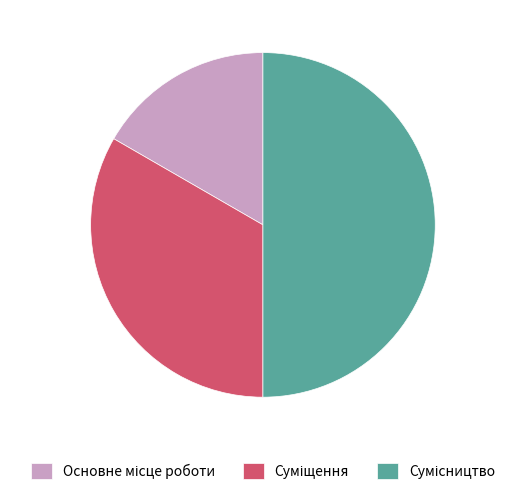

The Сумісництво slice represents 50% of the pie. True or false?

True